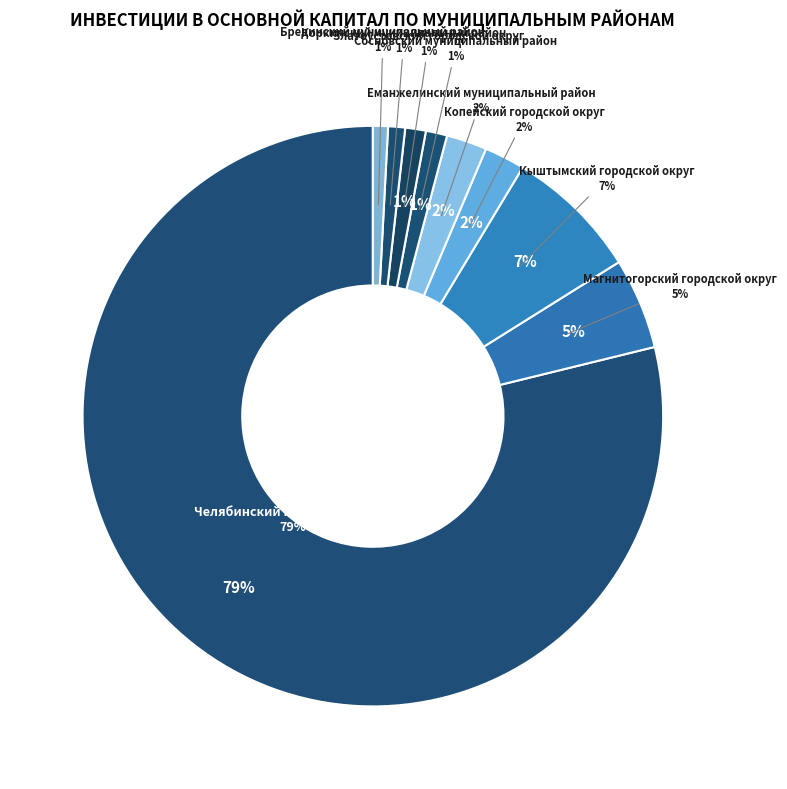

Rank the categories by value from lowest to highest.

Брединский муниципальный район, Коркинский муниципальный район, Златоустовский городской округ, Сосновский муниципальный район, Еманжелинский муниципальный район, Копейский городской округ, Магнитогорский городской округ, Кыштымский городской округ, Челябинский городской округ